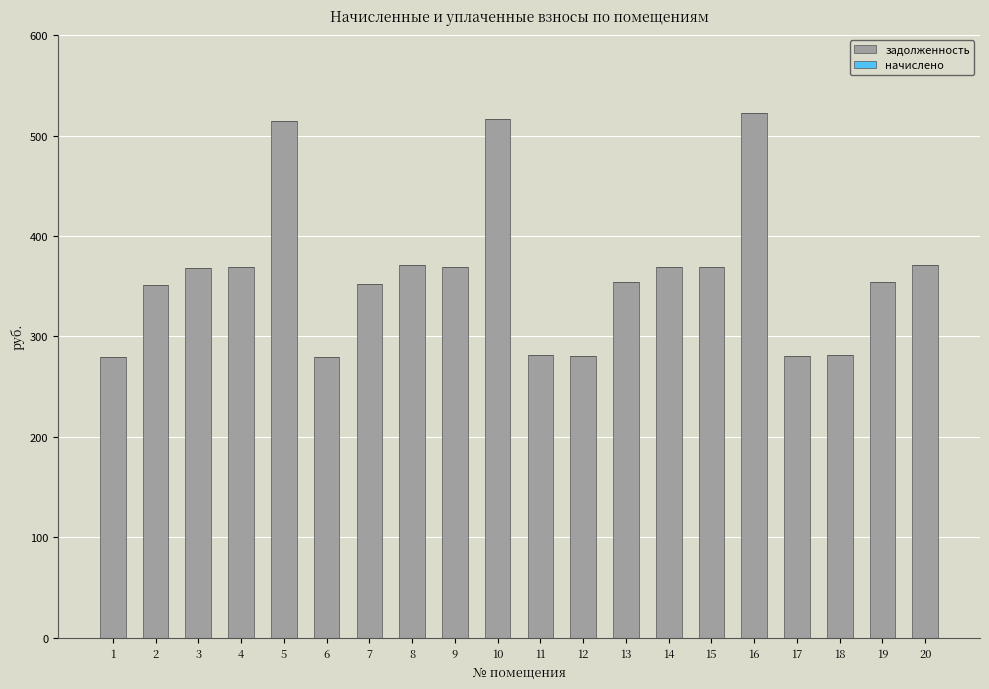

What is the difference between the second highest and second lowest values?

236.9